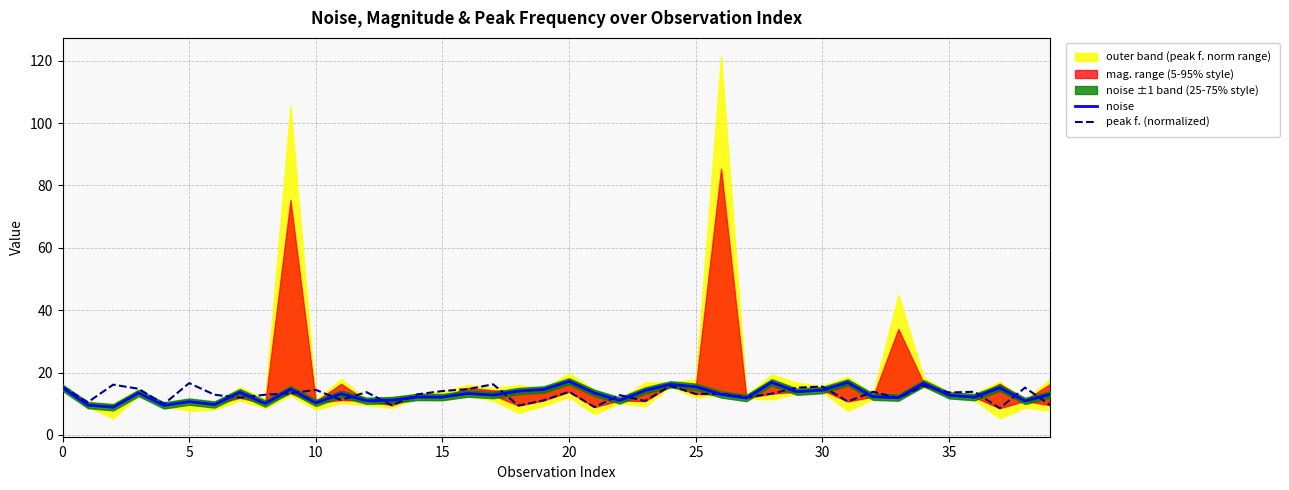

What is the highest value of the peak f. (normalized) series?

16.6